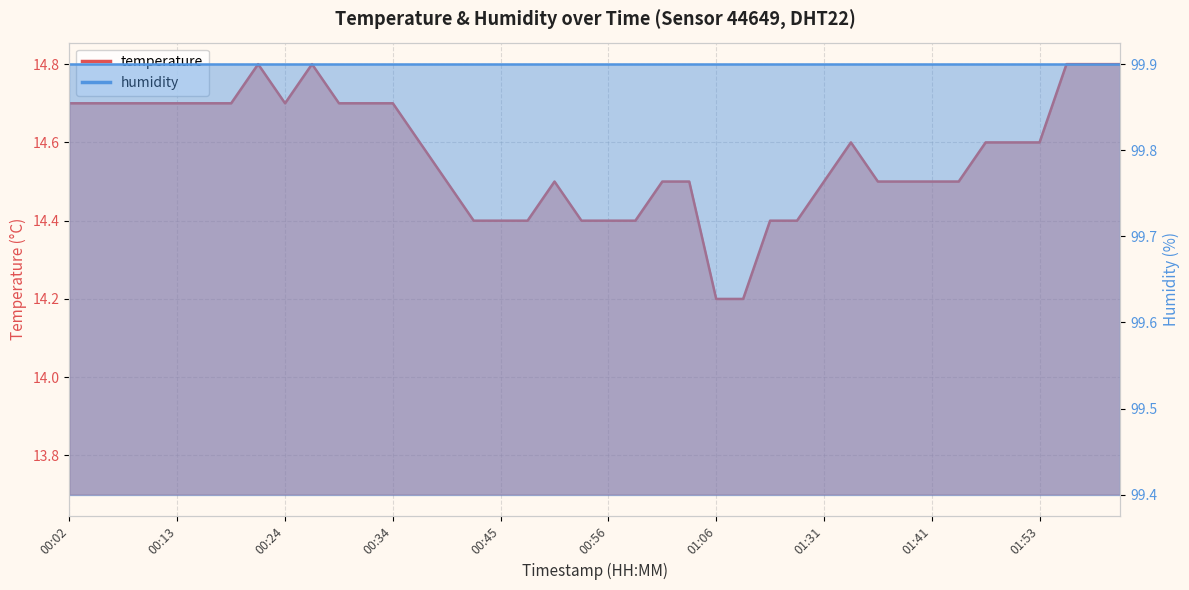

What is the label of the 13th point from the left?

00:34